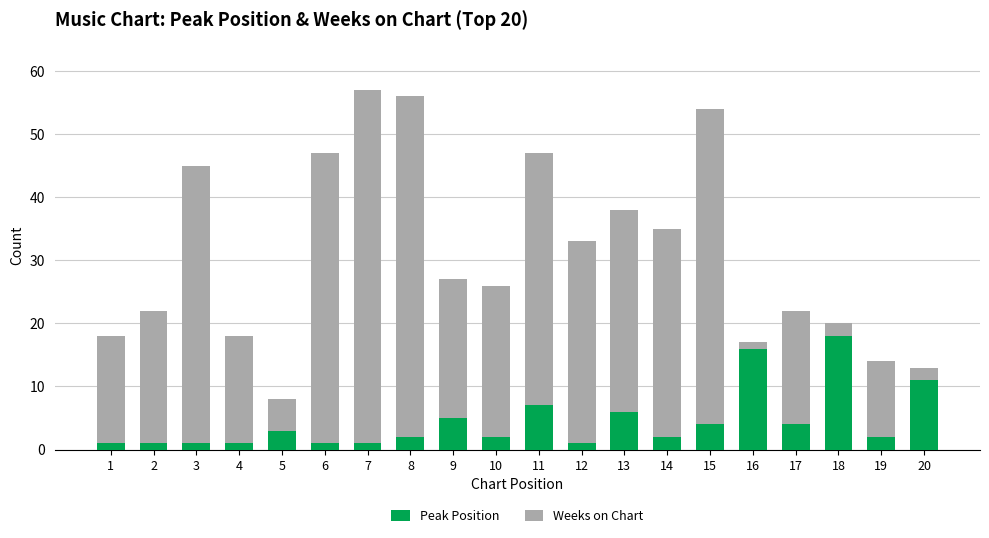

What is the sum of all Peak Position values?

89